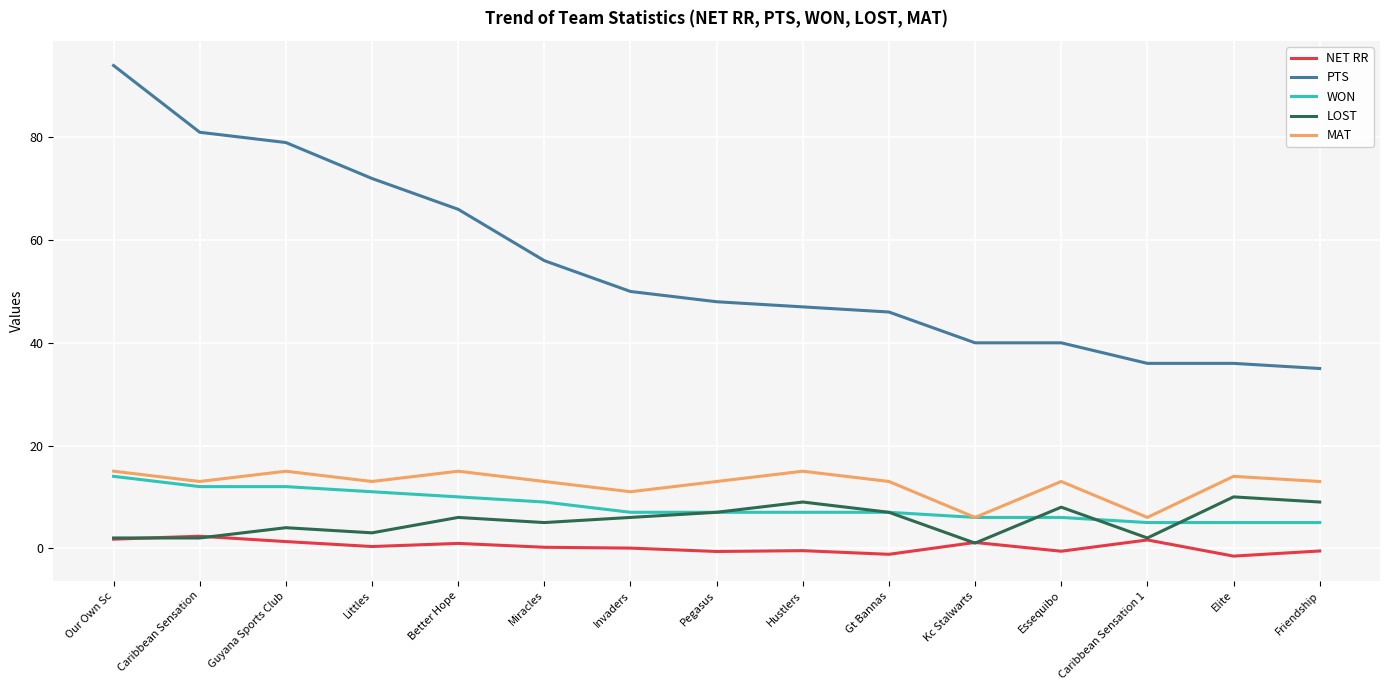

Which series has the largest total across all categories?

PTS